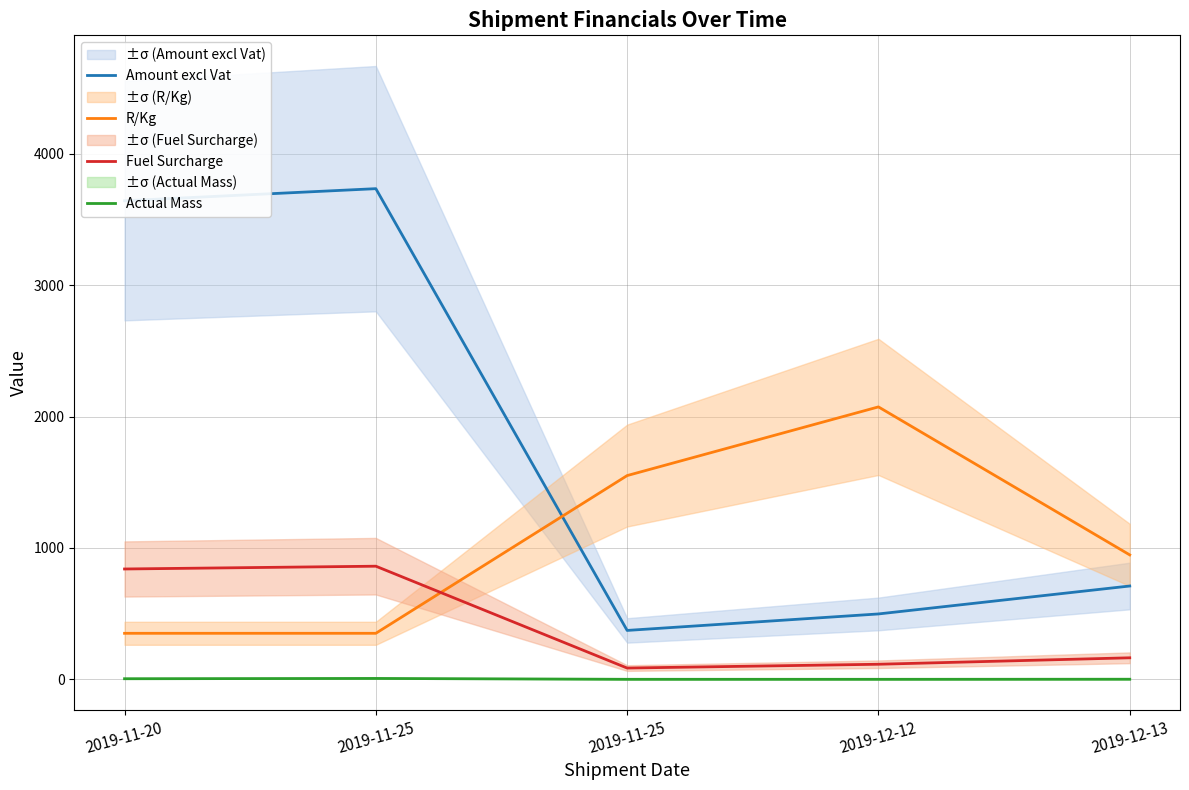

True or false: Fuel Surcharge and Actual Mass intersect in this chart.

False